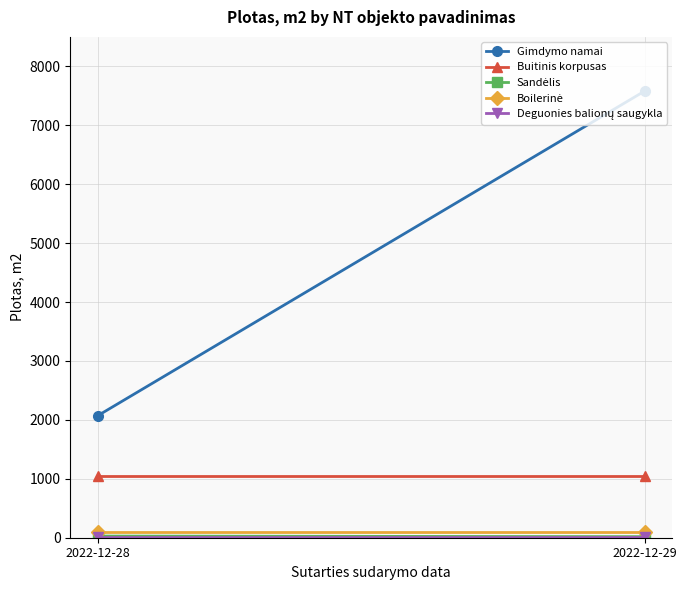

At which category is the sum across all series the highest?

2022-12-29